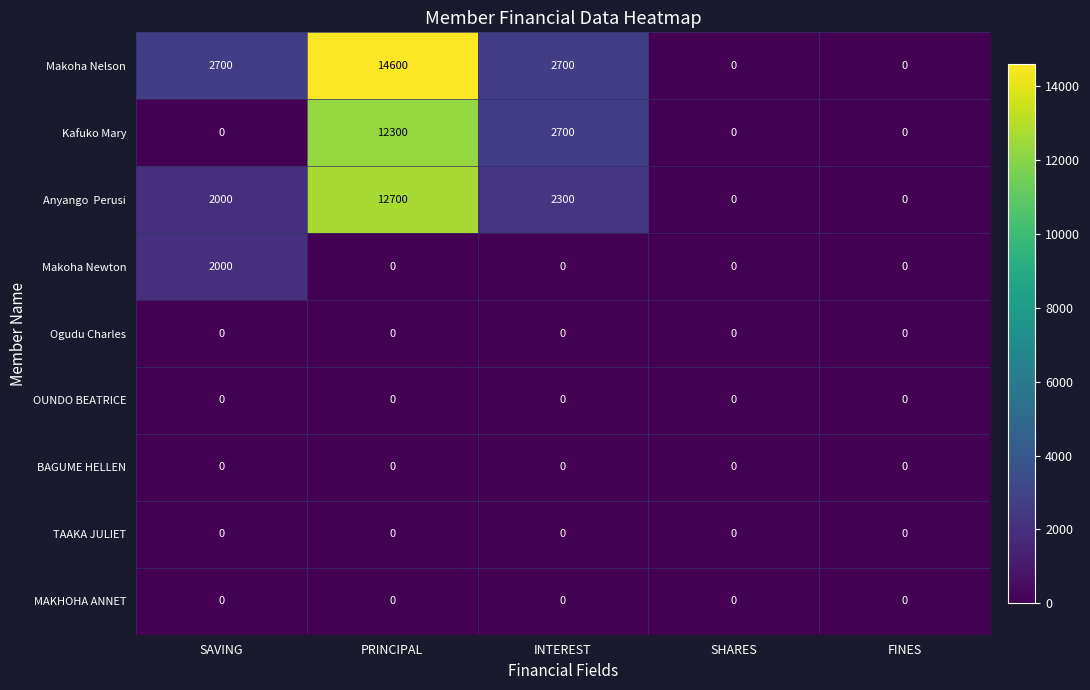

At how many categories does at least one series exceed 1149?

3